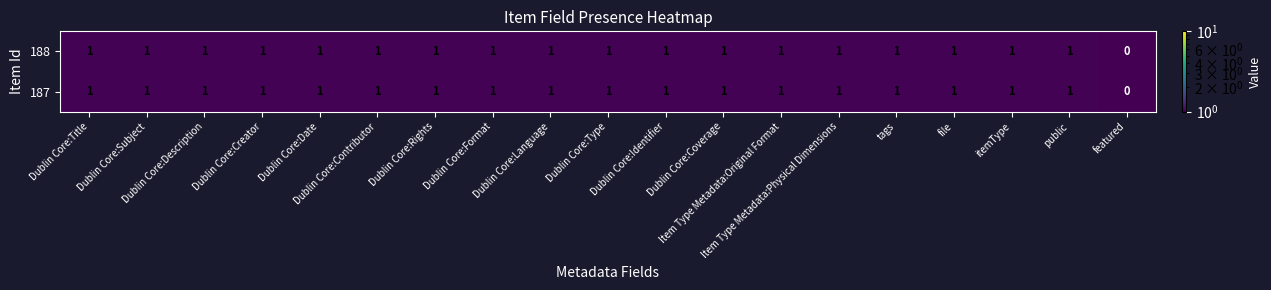

What is the sum of all 187 values?

18